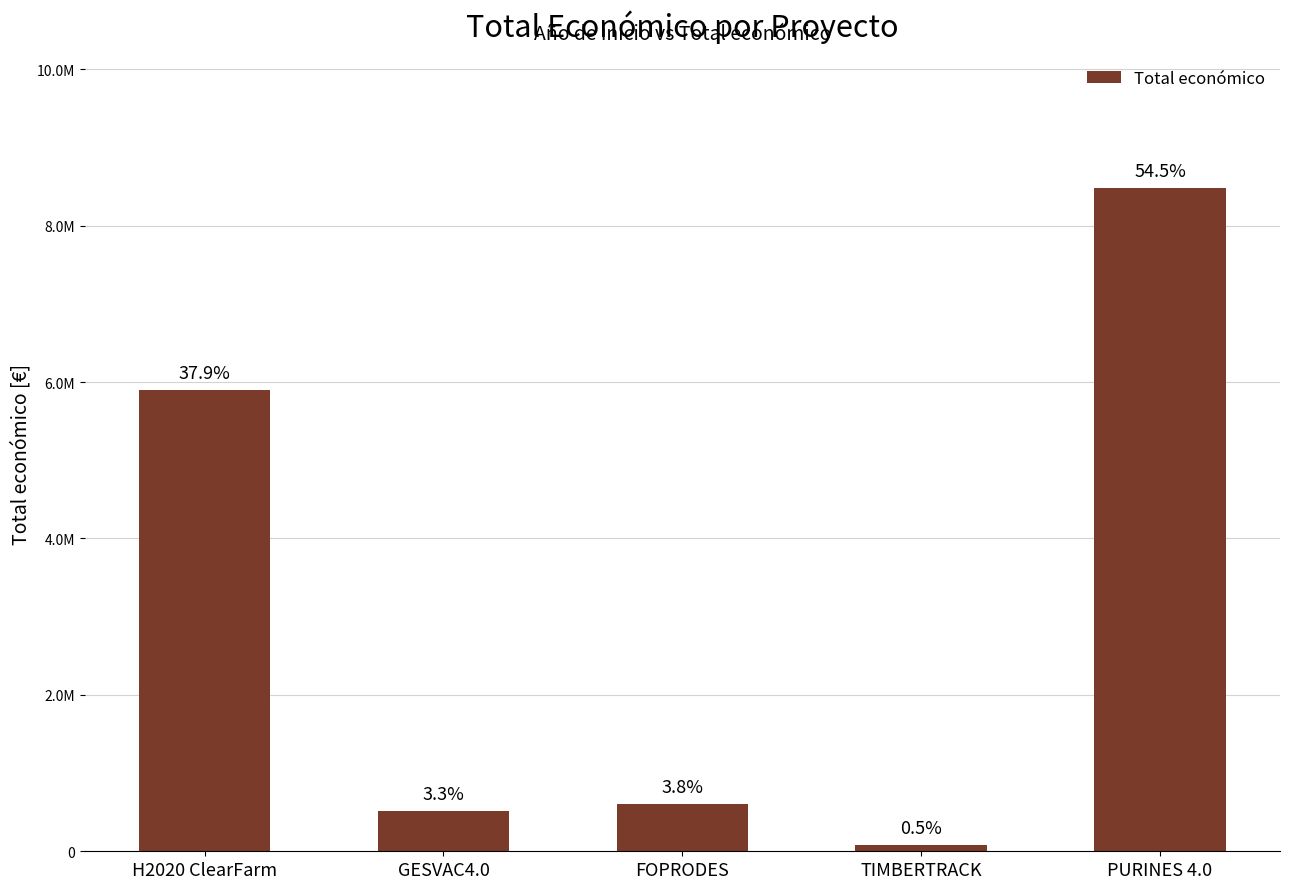

What value does the data have at FOPRODES, to the nearest 10?

599210